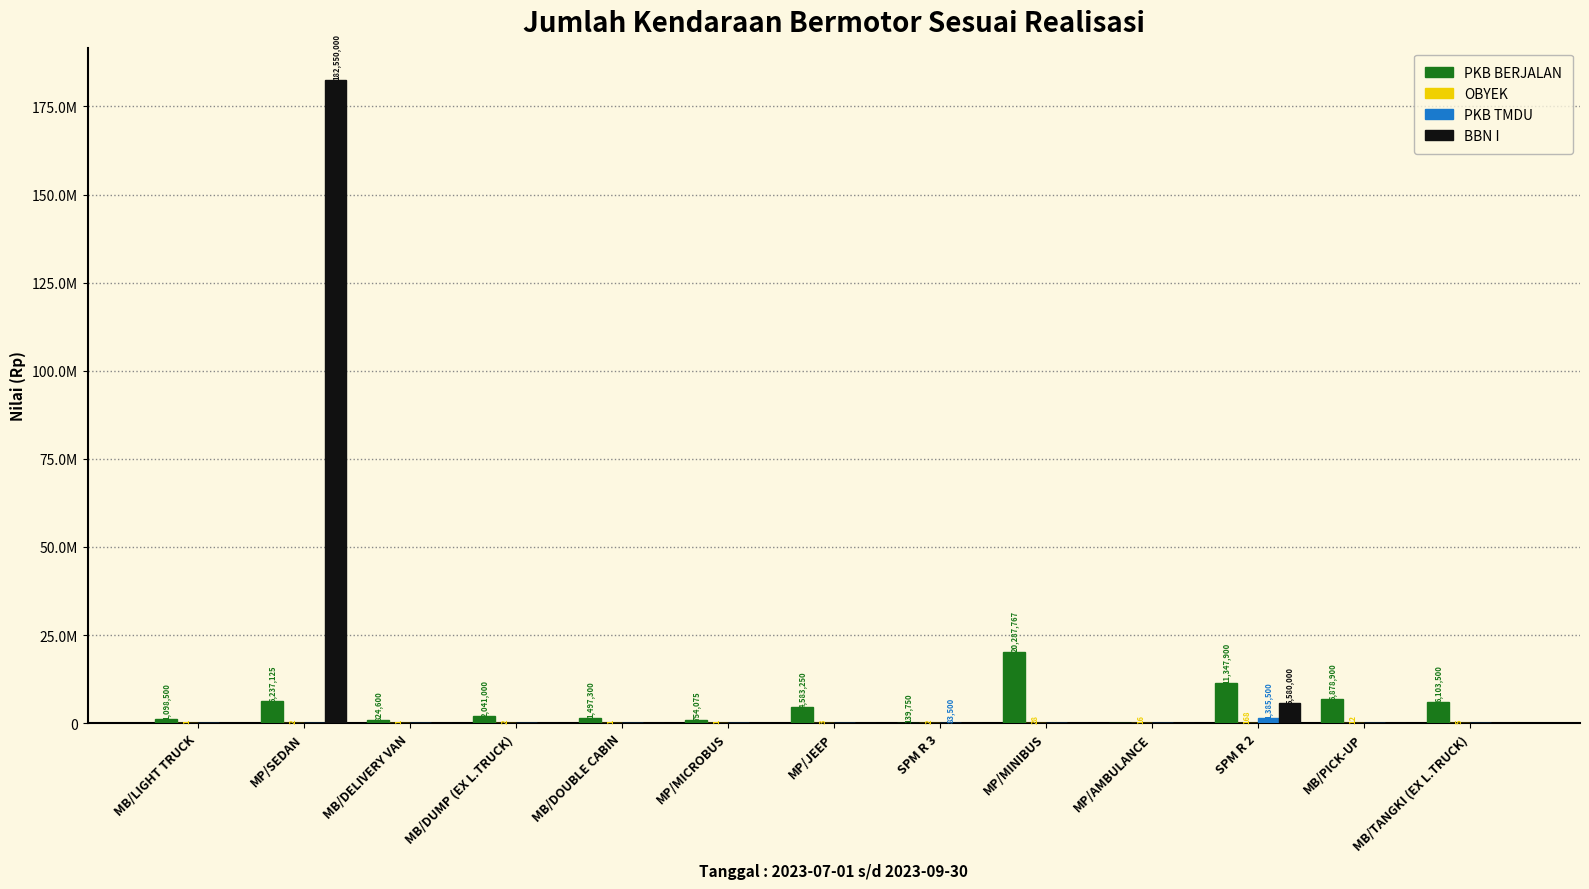

How many values in the PKB BERJALAN series exceed 2041000?

6